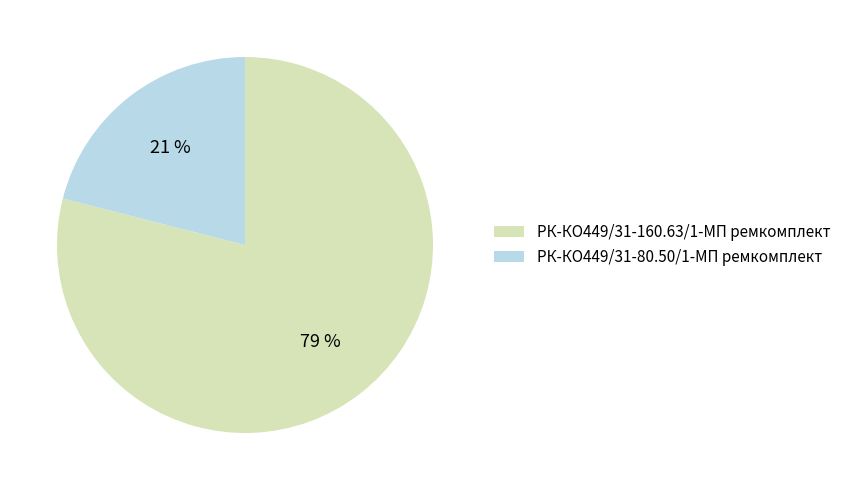

To the nearest percent, what is the difference between the РК-КО449/31-160.63/1-МП ремкомплект and РК-КО449/31-80.50/1-МП ремкомплект slice percentages?

58%